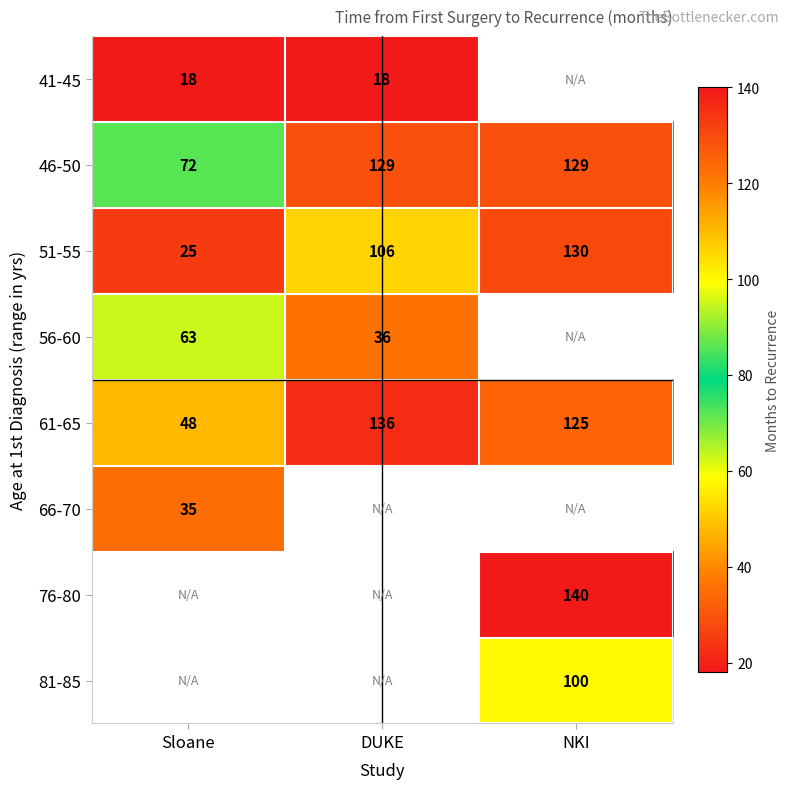

Which has a higher value, Sloane or NKI?

NKI